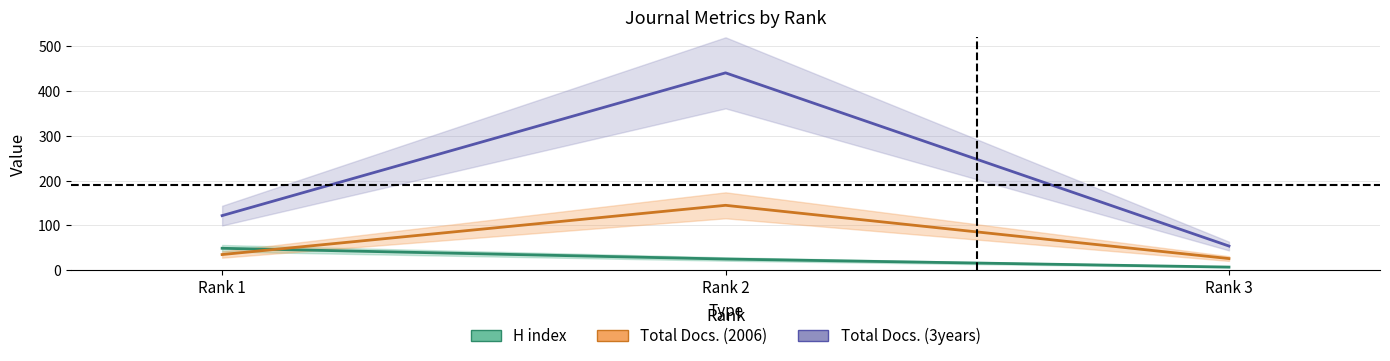

What are all the series names shown in the legend?

H index, Total Docs. (2006), Total Docs. (3years)